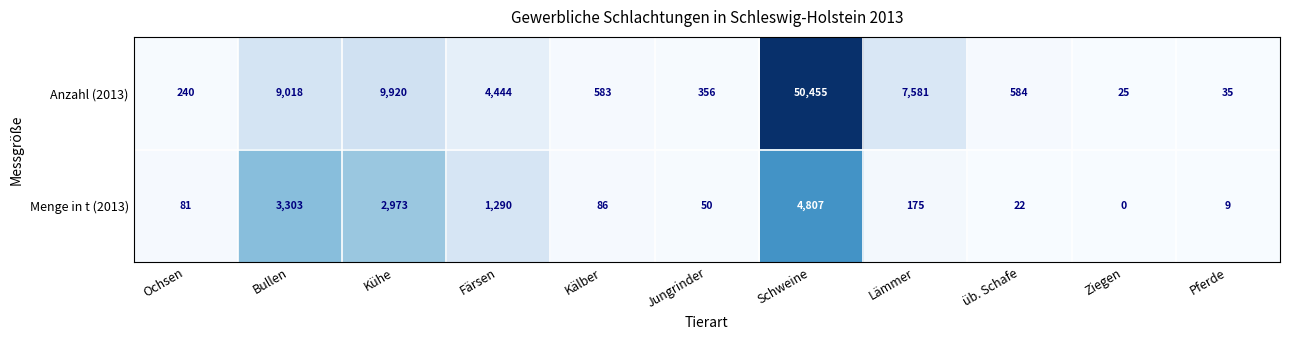

Rank the categories by Menge in t (2013) value from lowest to highest.

Ziegen, Pferde, üb. Schafe, Jungrinder, Ochsen, Kälber, Lämmer, Färsen, Kühe, Bullen, Schweine